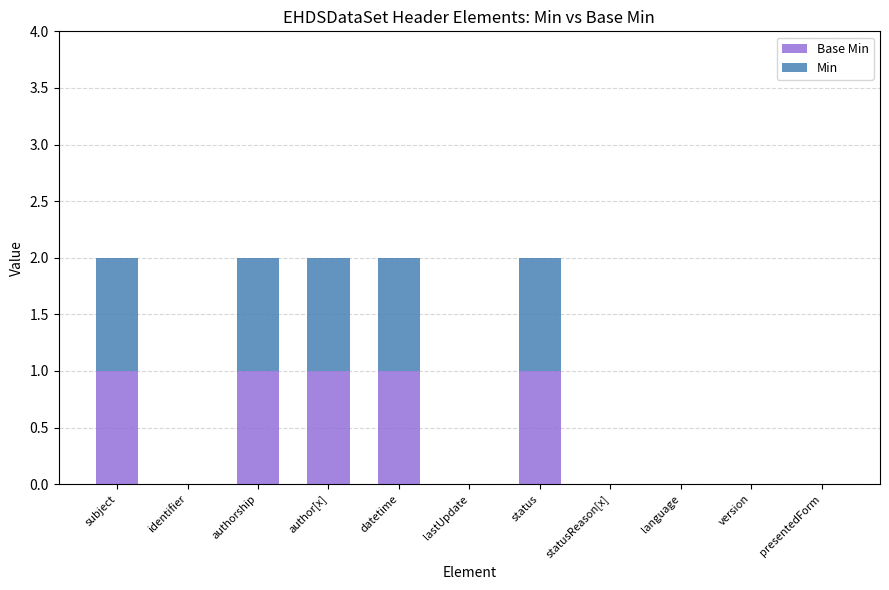

Which has a higher value, datetime or lastUpdate?

datetime